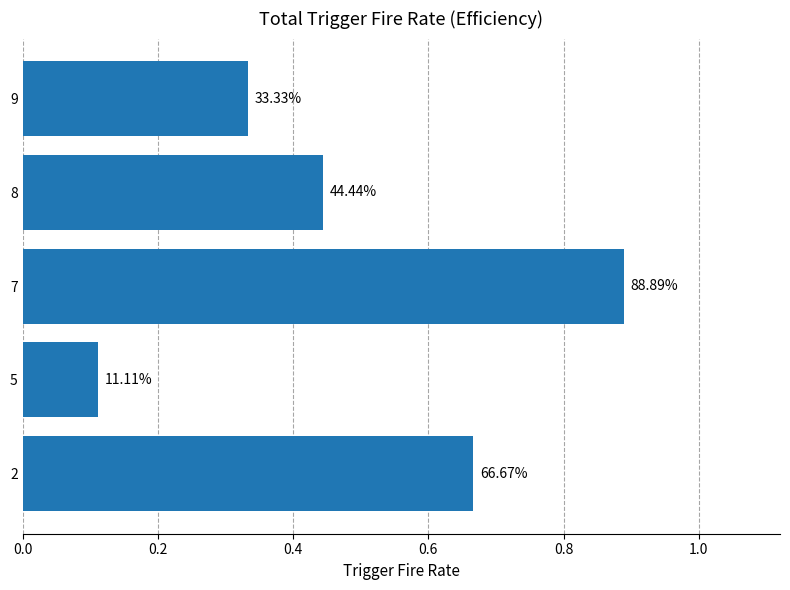

Are the bars horizontal?

Yes